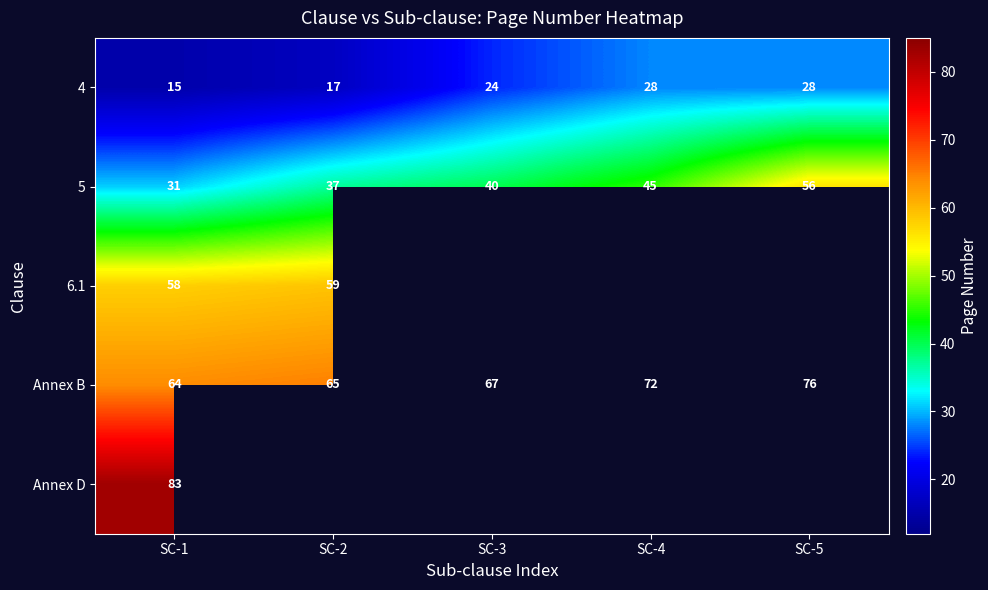

Where is 5 nearest to the value 43?

SC-4